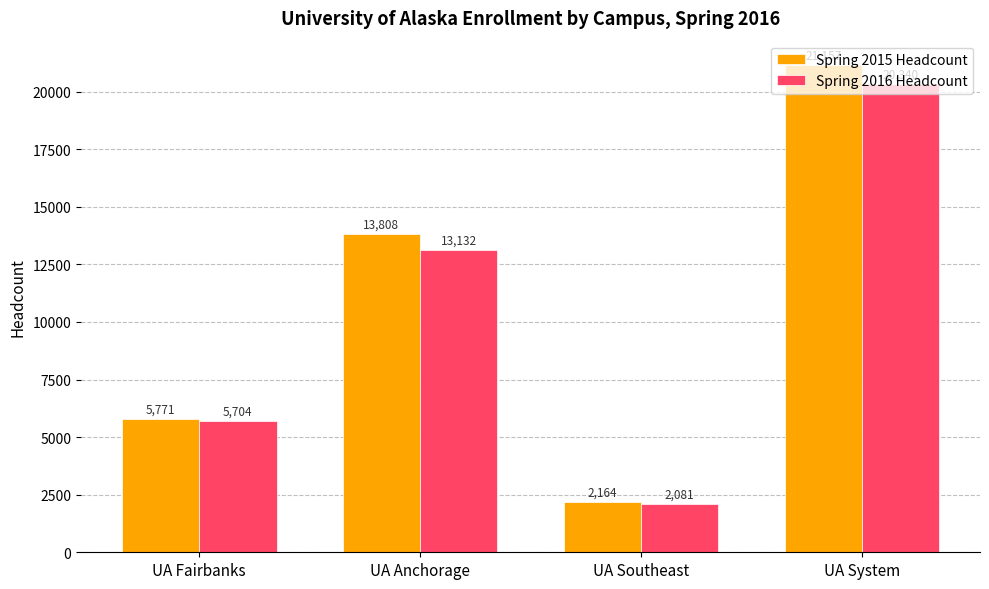

How many values in the Spring 2015 Headcount series are below 13808?

2